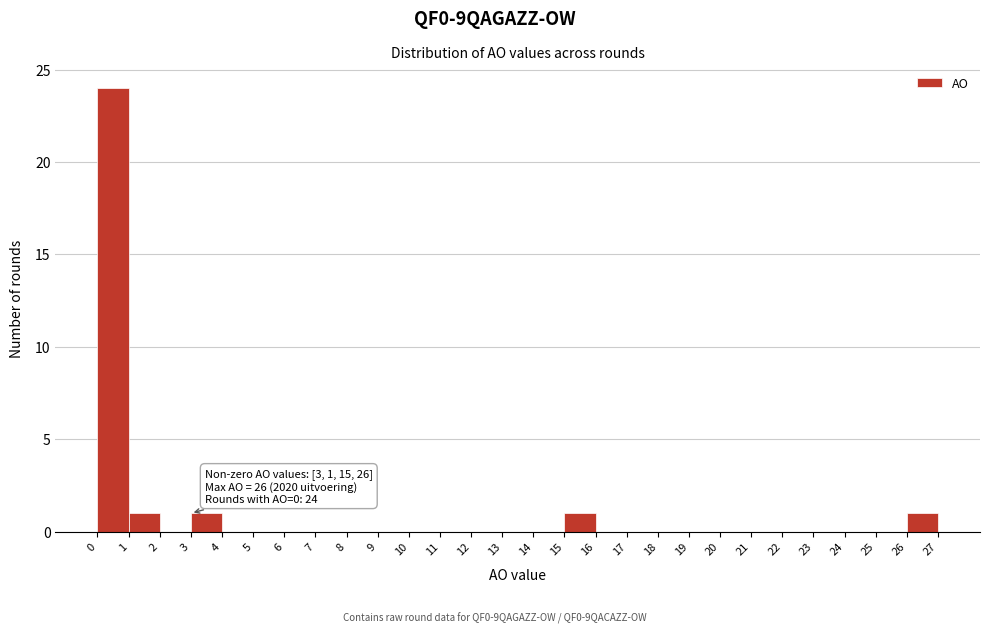

Over which range of the x-axis is the bar tallest?

0 to 1